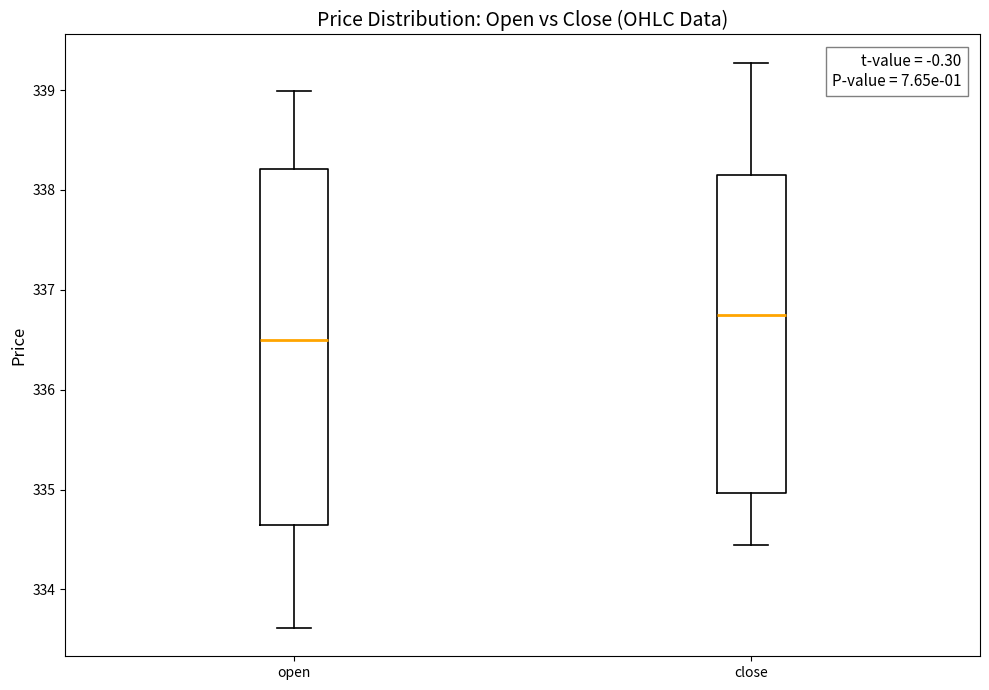

Which box is the tallest, from its lower edge to its upper edge?

open